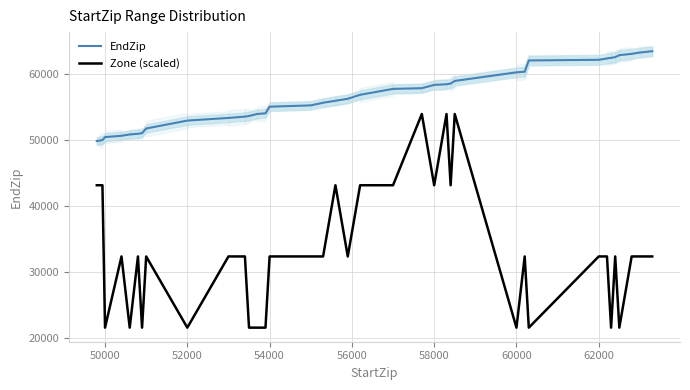

What is the lowest value of the Zone (scaled) series?

21555.7